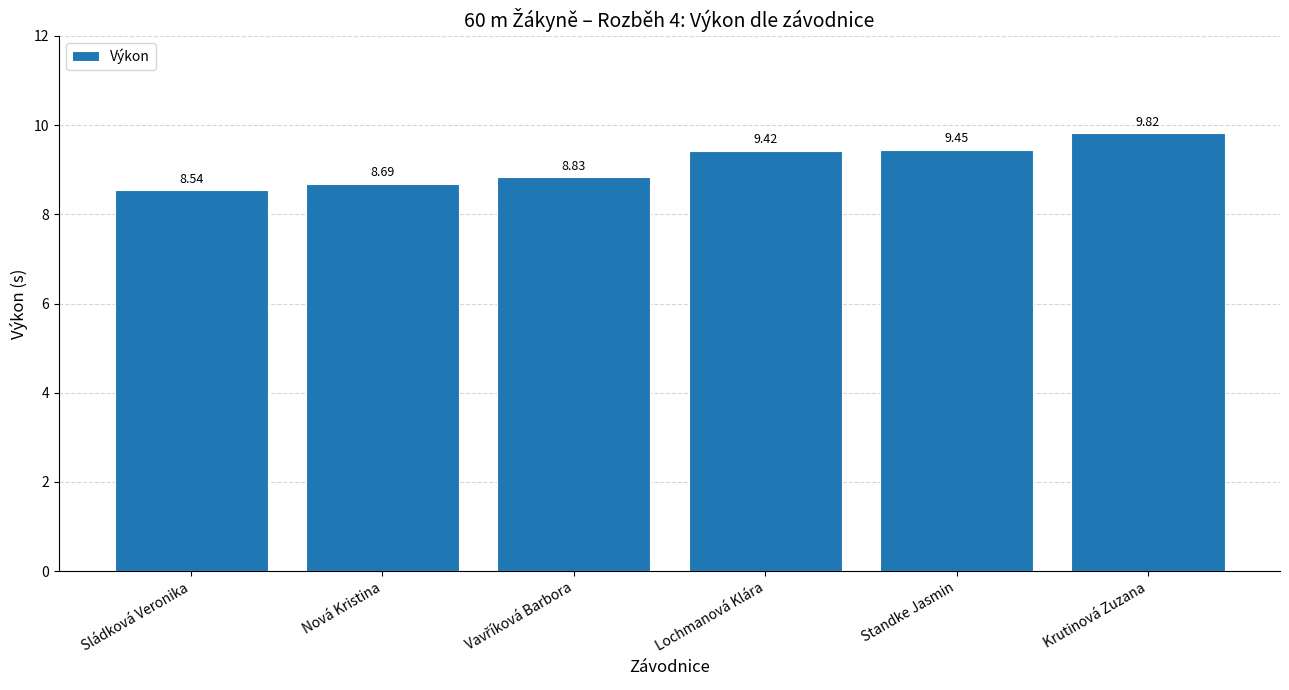

Approximately how many times larger is the value at Krutinová Zuzana compared to Standke Jasmin?

1.0